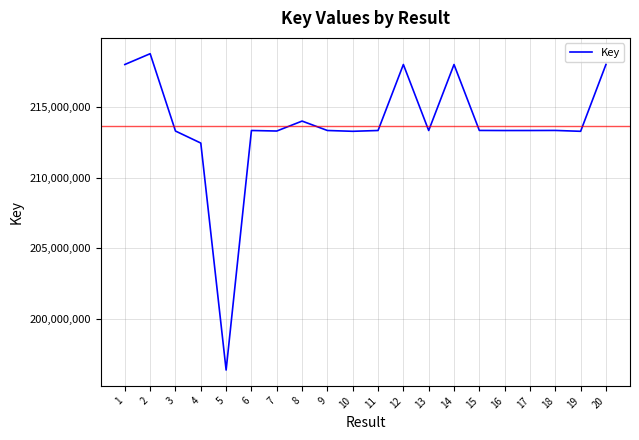

What is the ratio of the value at 6 to the value at 18?

1.0